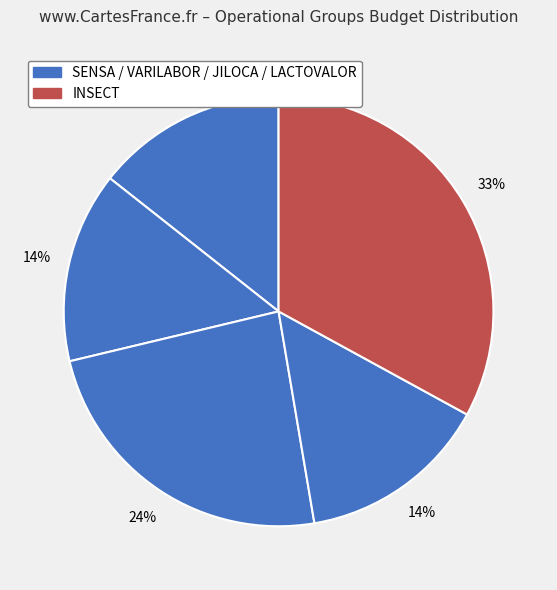

How many slices are in this pie chart?

5